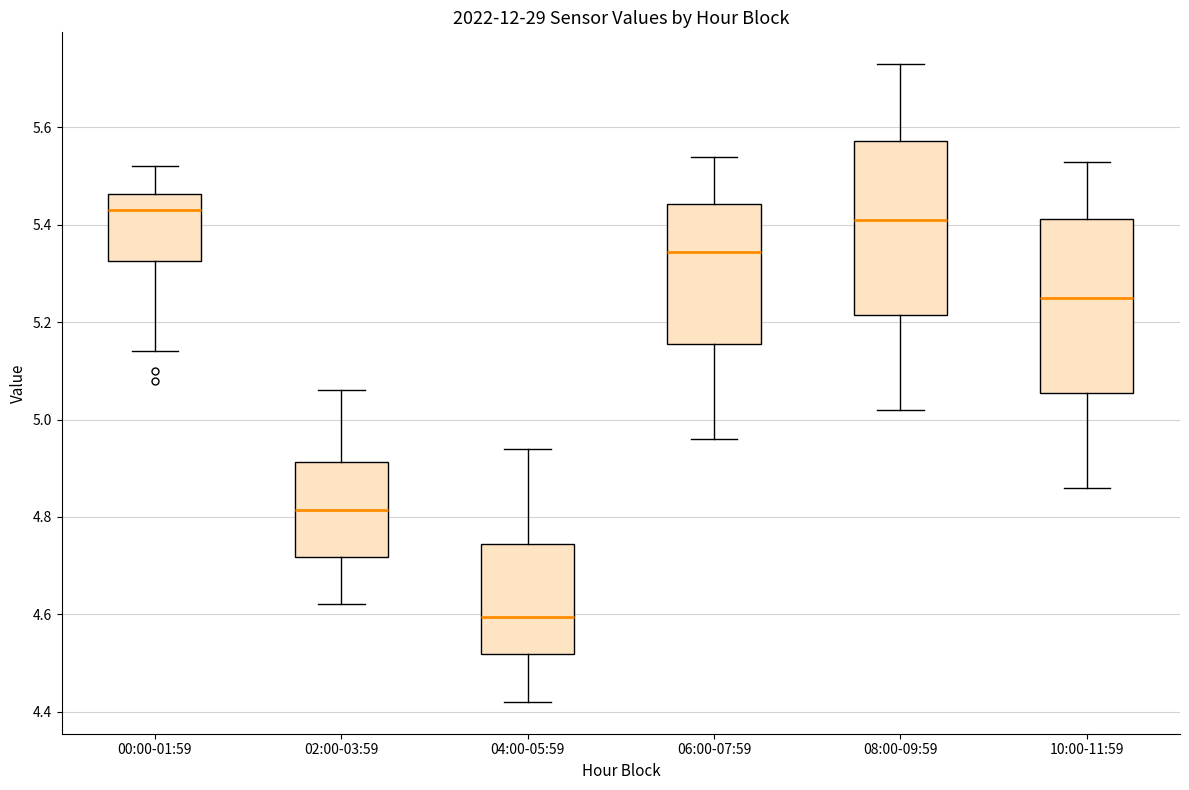

Reading left to right, transcribe this box plot: for each box, give where its median line is, the range the box spans, and where its two whiskers end, as read against the y-axis. The values are not printed on the chart, so give them approximately, as read against the axis.

00:00-01:59: median 5.44, box 5.32 to 5.46, whiskers 5.14 to 5.52
02:00-03:59: median 4.82, box 4.72 to 4.92, whiskers 4.62 to 5.06
04:00-05:59: median 4.60, box 4.52 to 4.74, whiskers 4.42 to 4.94
06:00-07:59: median 5.34, box 5.16 to 5.44, whiskers 4.96 to 5.54
08:00-09:59: median 5.42, box 5.22 to 5.58, whiskers 5.02 to 5.74
10:00-11:59: median 5.26, box 5.06 to 5.42, whiskers 4.86 to 5.54